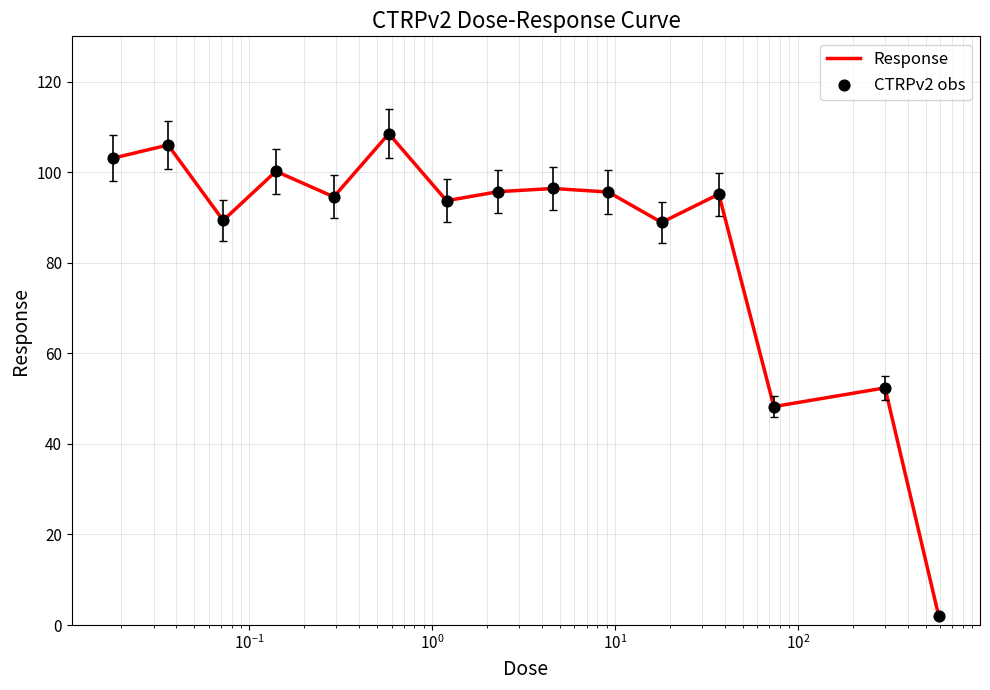

What is the maximum value shown in the chart?

108.5